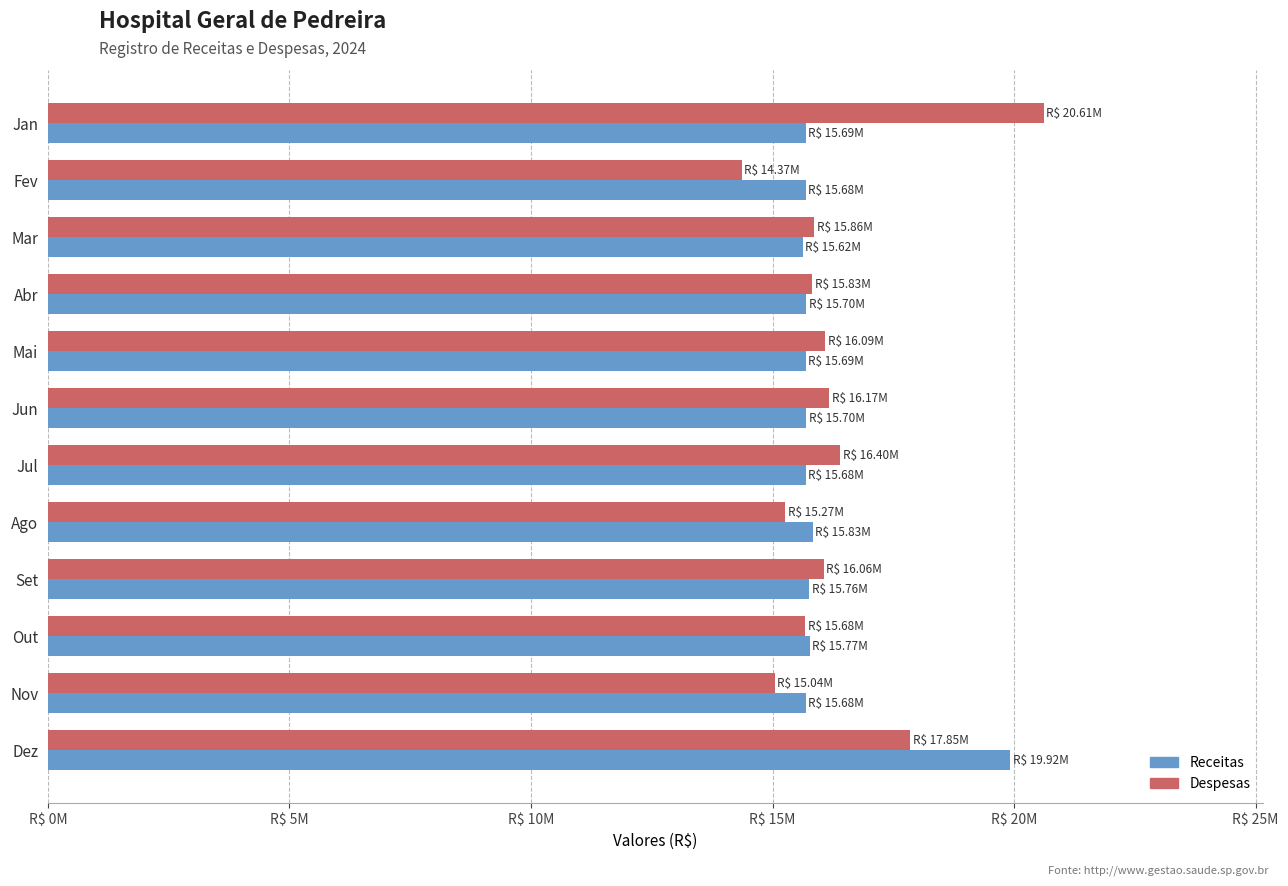

What are all the series names shown in the legend?

Receitas, Despesas